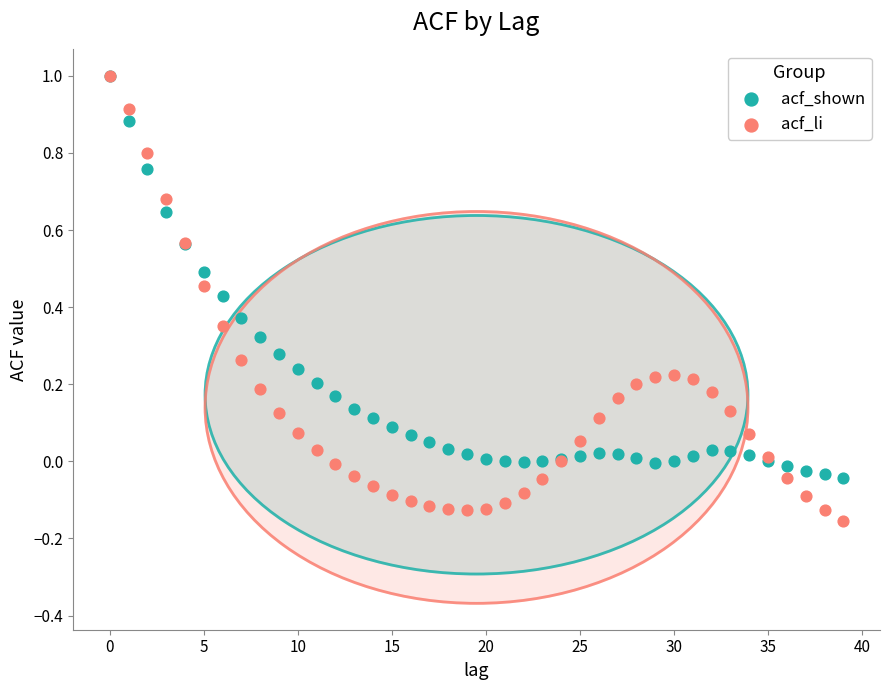

Which series has the largest Y range (max minus min)?

acf_li